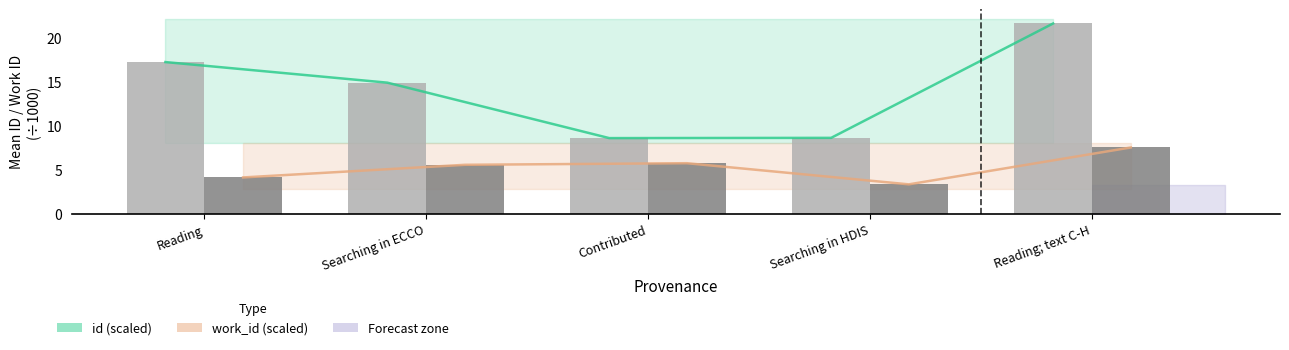

What is the value of the work_id (÷1000) bar at the 5th from the left?

7.5